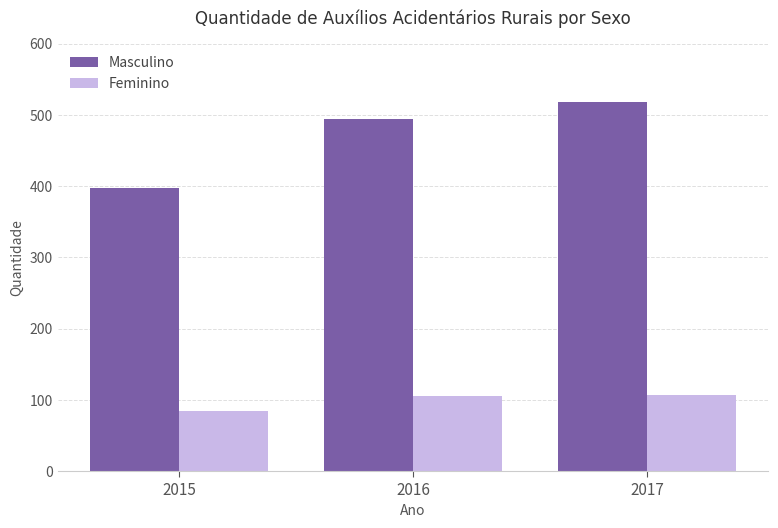

Which series changed the most between 2016 and 2017?

Masculino